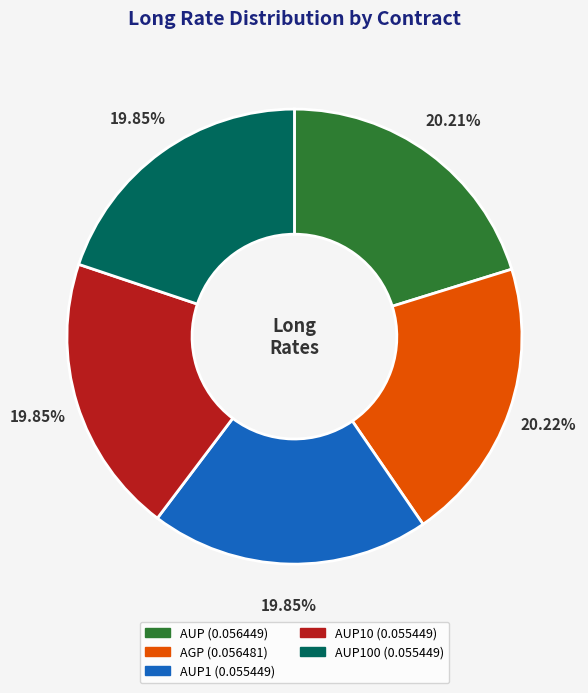

Is there any slice that represents more than half of the pie?

No